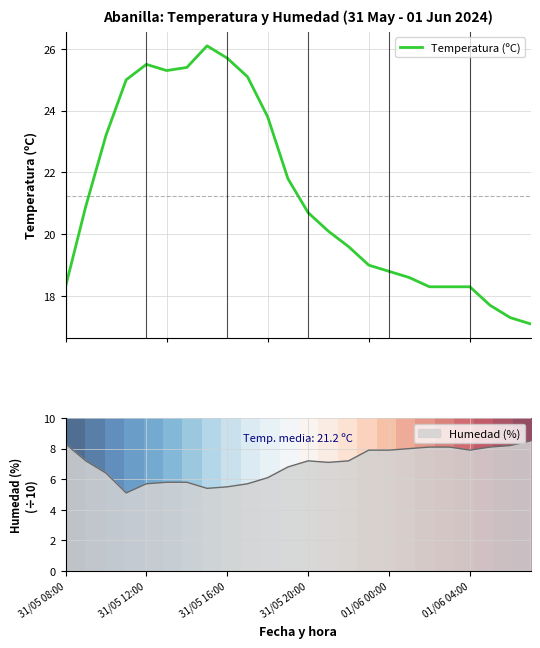

What is the lowest value of the Temperatura (ºC) series?

17.1